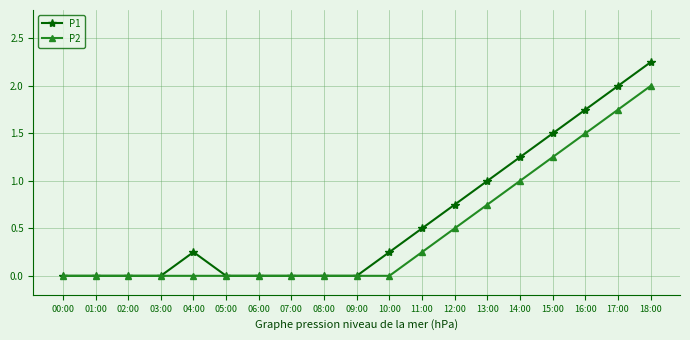

Which category has the highest value across all series?

18:00